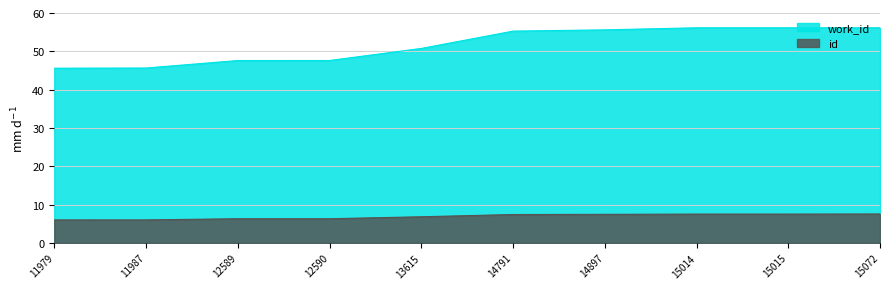

Which series has the largest range (max minus min)?

work_id